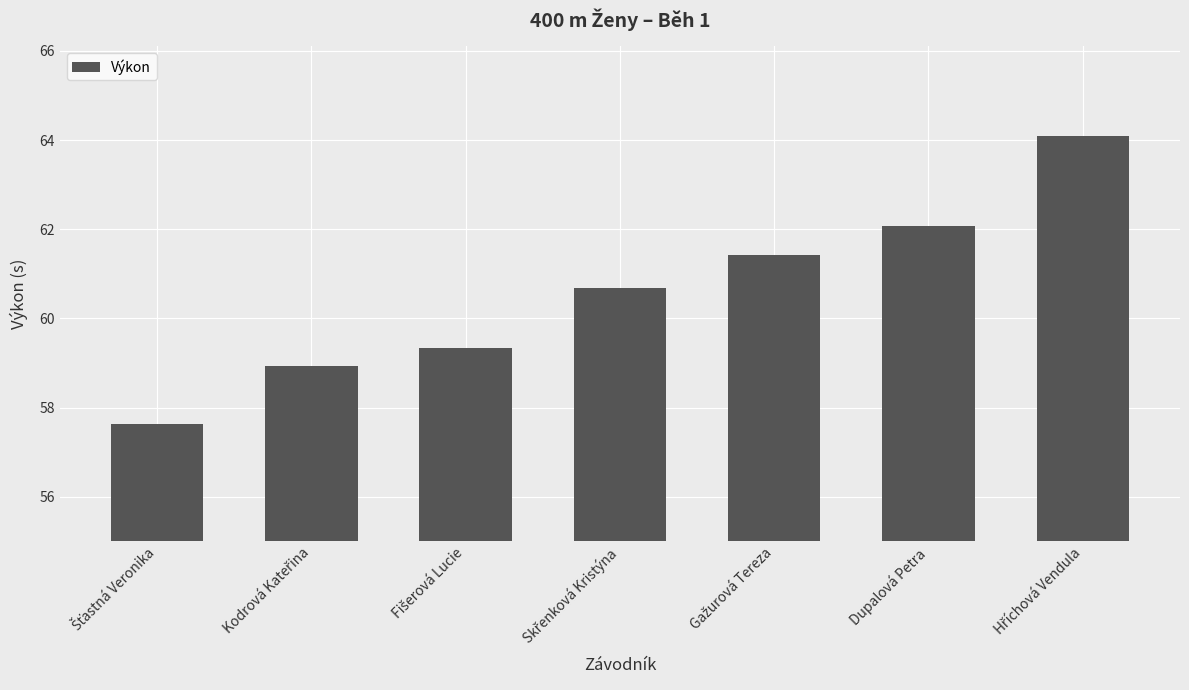

What is the approximate value at Dupalová Petra?

62.1